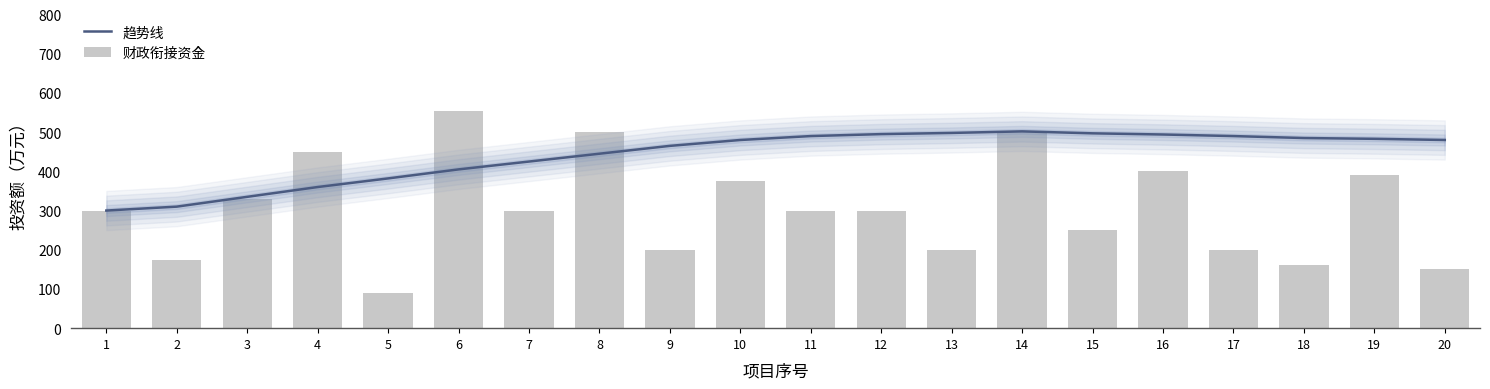

At which category is the sum across all series the highest?

14